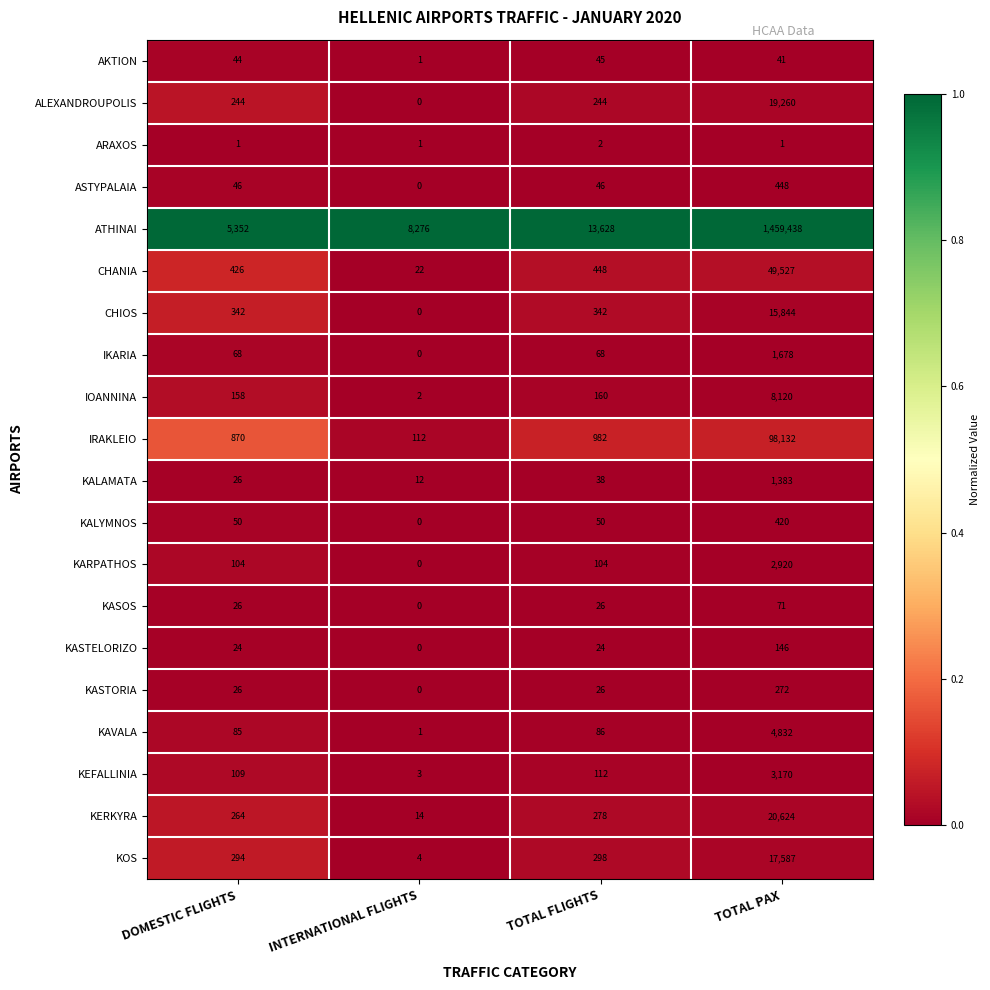

Is it true that KASOS equals 0 at INTERNATIONAL FLIGHTS?

True